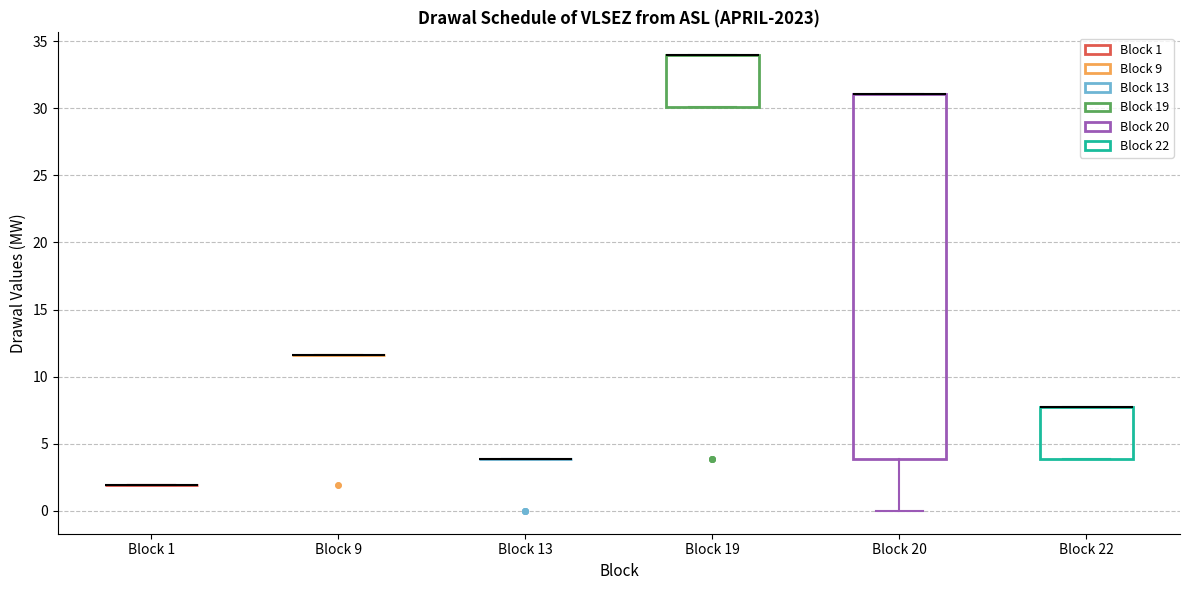

Which box is the tallest, from its lower edge to its upper edge?

Block 20